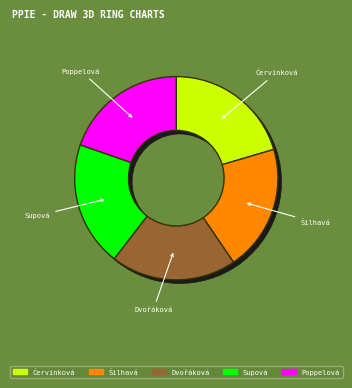

How much of the chart is everything except Supová Tereza?

79.9%